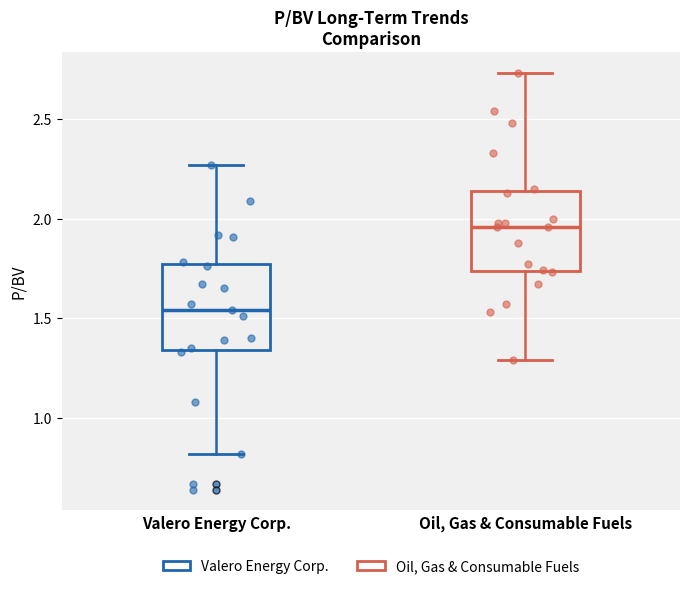

Which box's median line is the lowest?

Valero Energy Corp.